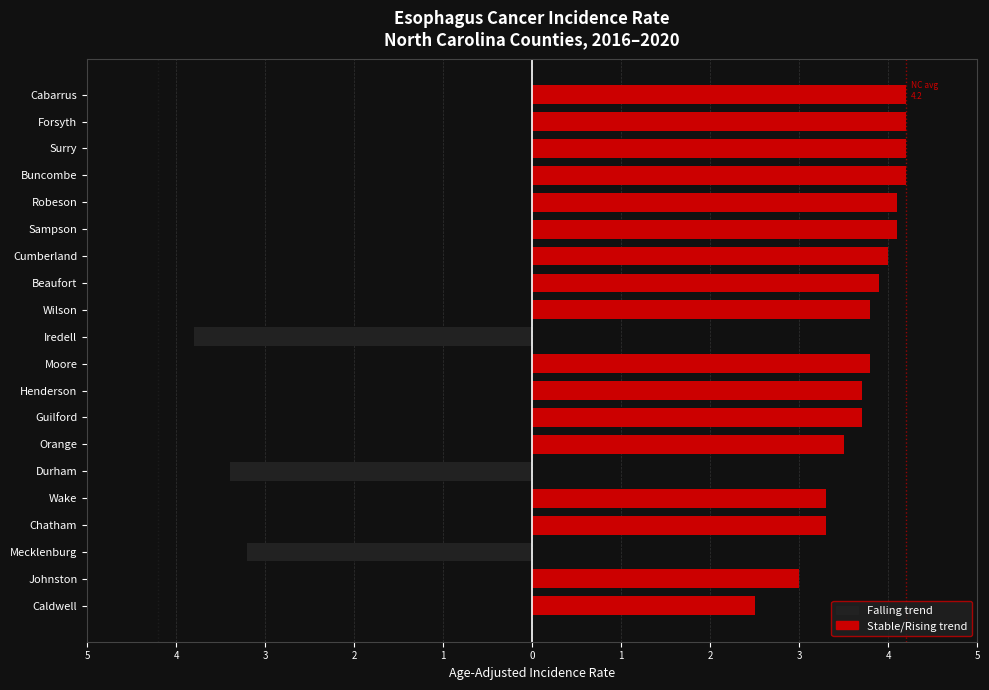

Which series has the widest spread of values?

stable/rising